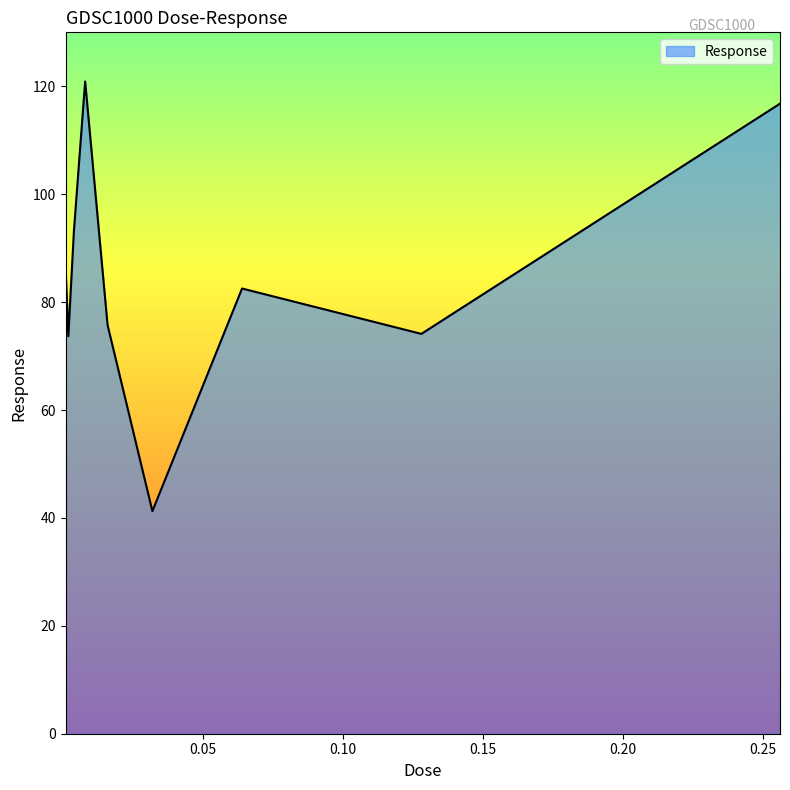

What is the minimum value shown in the chart?

41.2